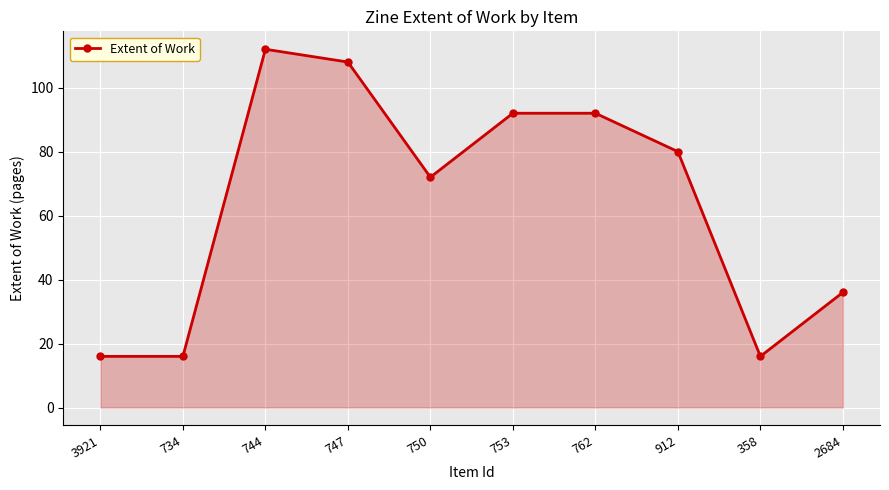

What is the minimum value shown in the chart?

16